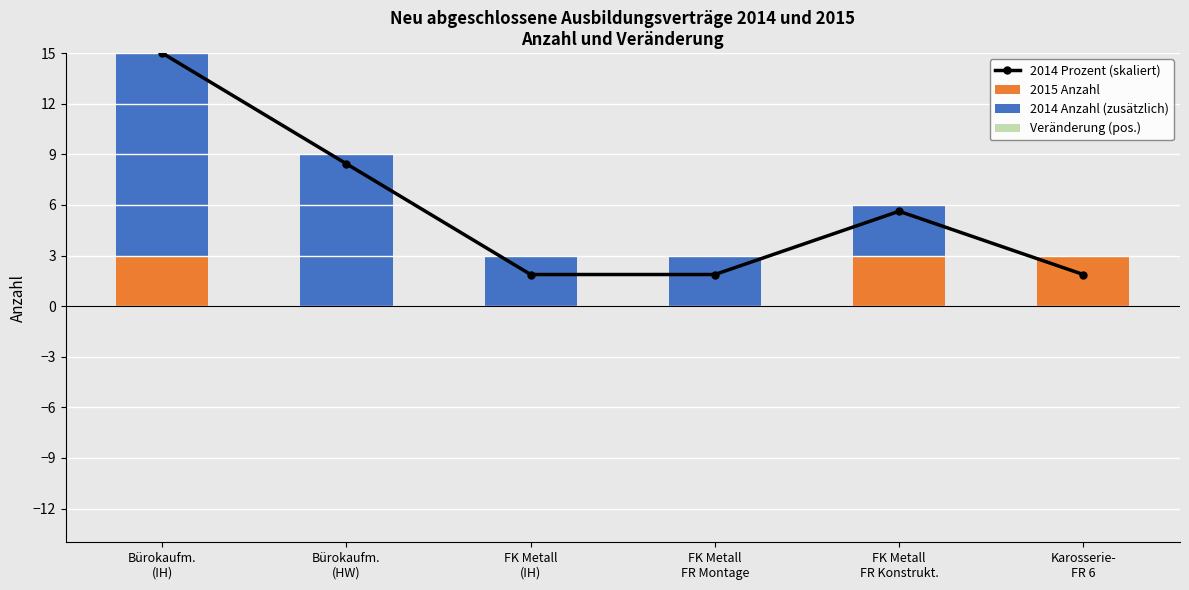

Is it true that 2014 Anzahl (zusätzlich) equals 15.8 at Bürokaufm.
(IH)?

False